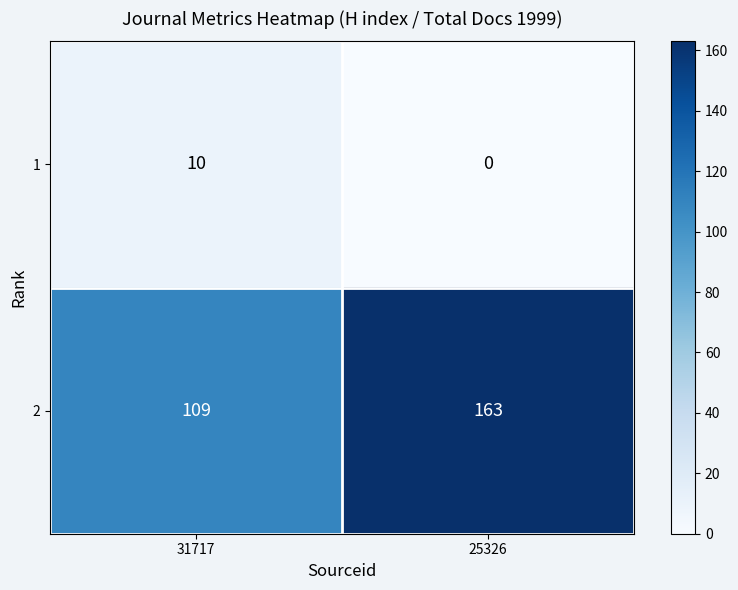

Reading left to right, transcribe all the data shown in this chart.

1: 31717=10	25326=0
2: 31717=109	25326=163